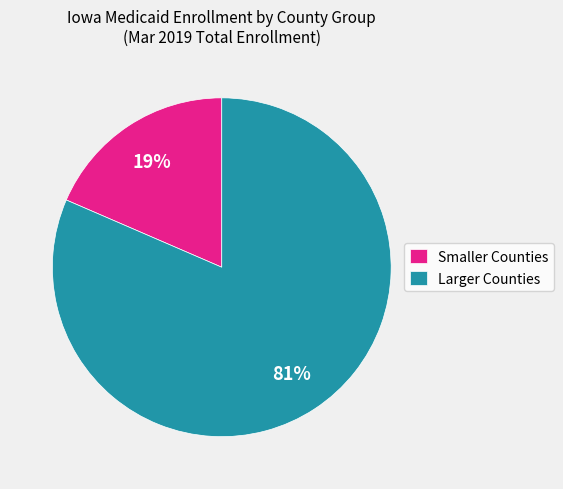

Is there any slice that represents more than half of the pie?

Yes